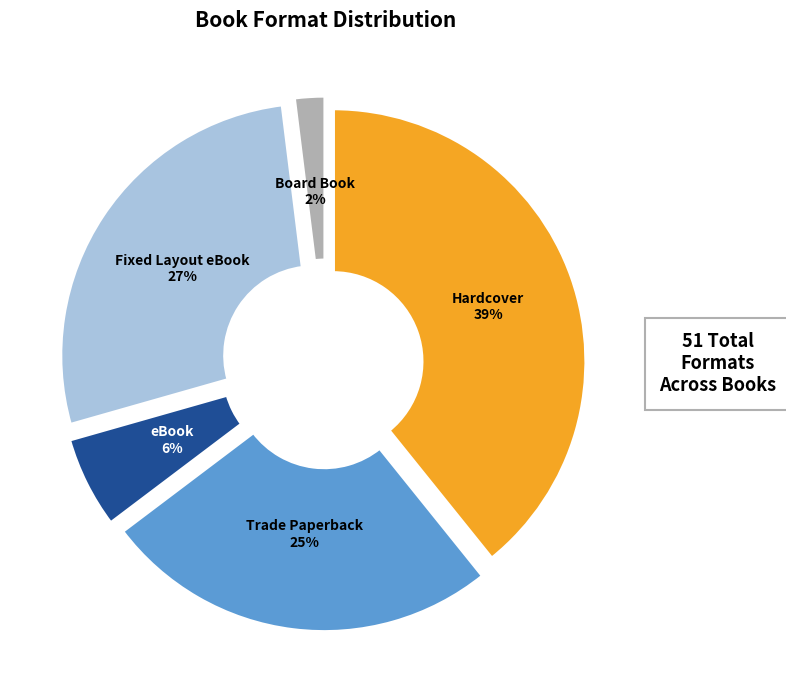

Does any single category account for the majority?

No